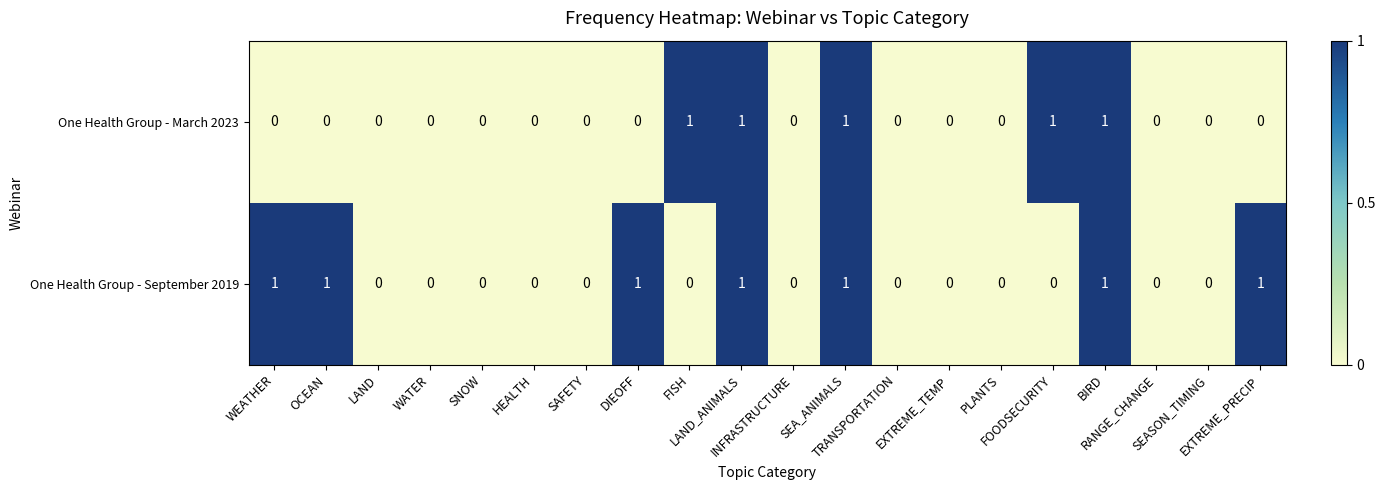

What is the sum of all One Health Group - September 2019 values?

7